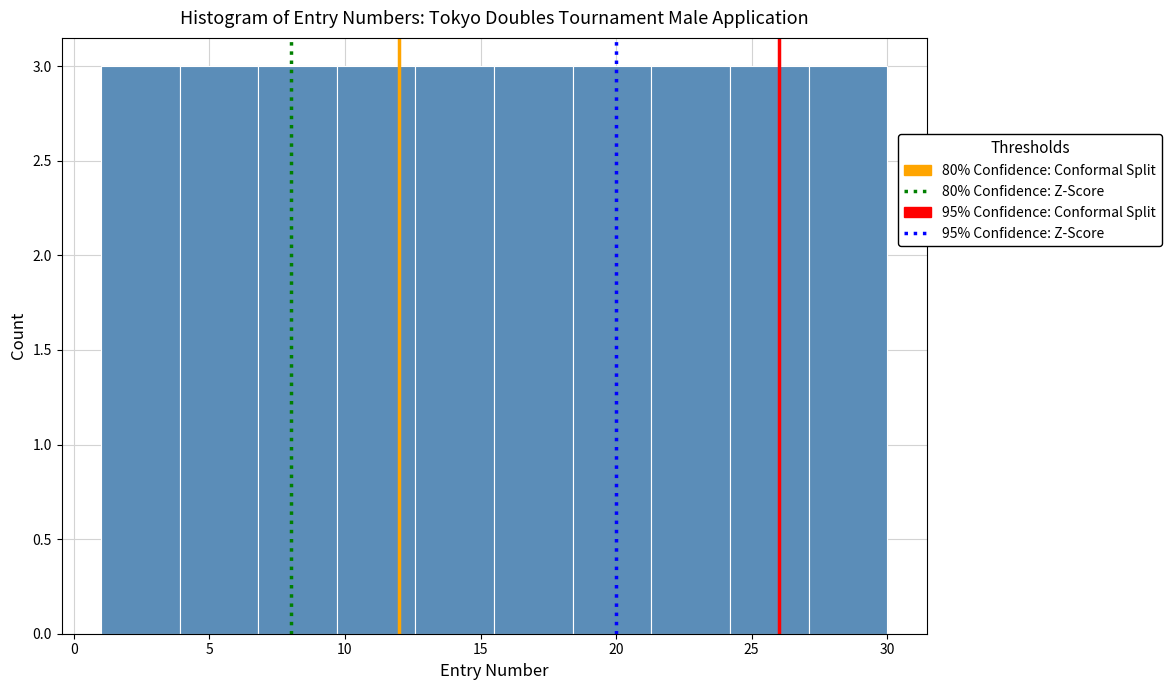

Reading left to right, transcribe this chart: for each bar, give the range it covers on the x-axis and its height. Neither the bar edges nor the heights are printed on the chart, so give them approximately, as read against the axes.

1.0 to 3.9: 3
3.9 to 6.8: 3
6.8 to 9.7: 3
9.7 to 12.6: 3
12.6 to 15.5: 3
15.5 to 18.4: 3
18.4 to 21.3: 3
21.3 to 24.2: 3
24.2 to 27.1: 3
27.1 to 30.0: 3